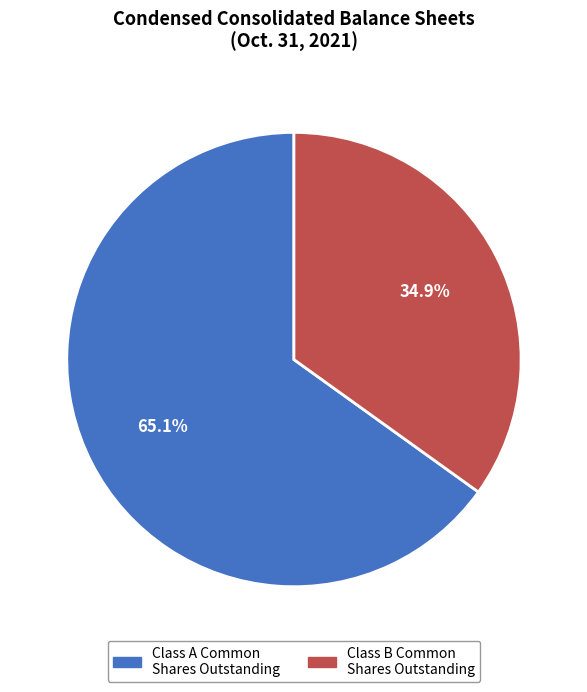

Which category has the smallest portion of the pie?

Class B Common Shares Outstanding